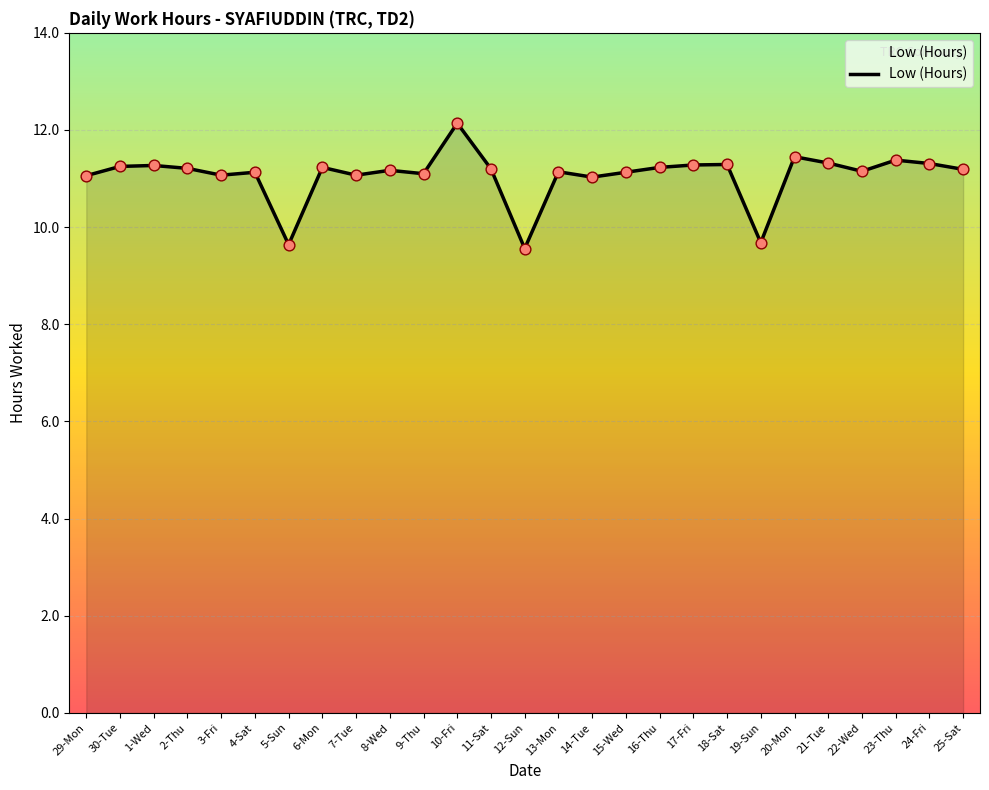

Approximately how many times larger is the value at 16-Thu compared to 25-Sat?

1.0